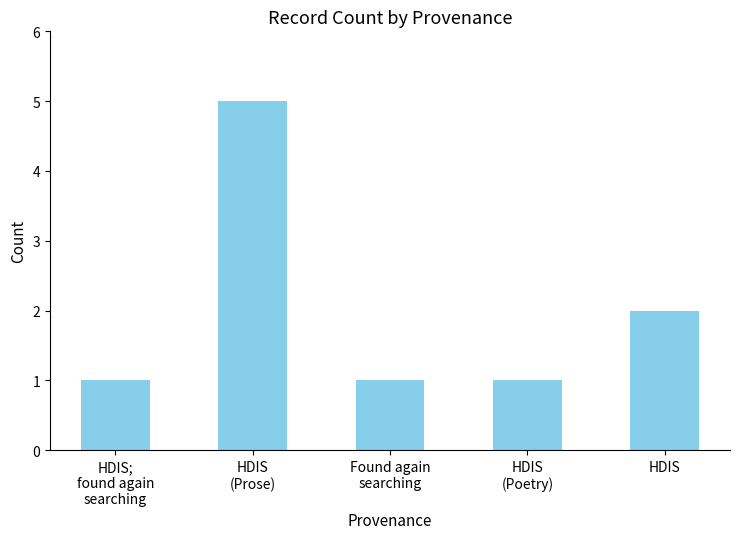

Which has a higher value, HDIS or Found again
searching?

HDIS